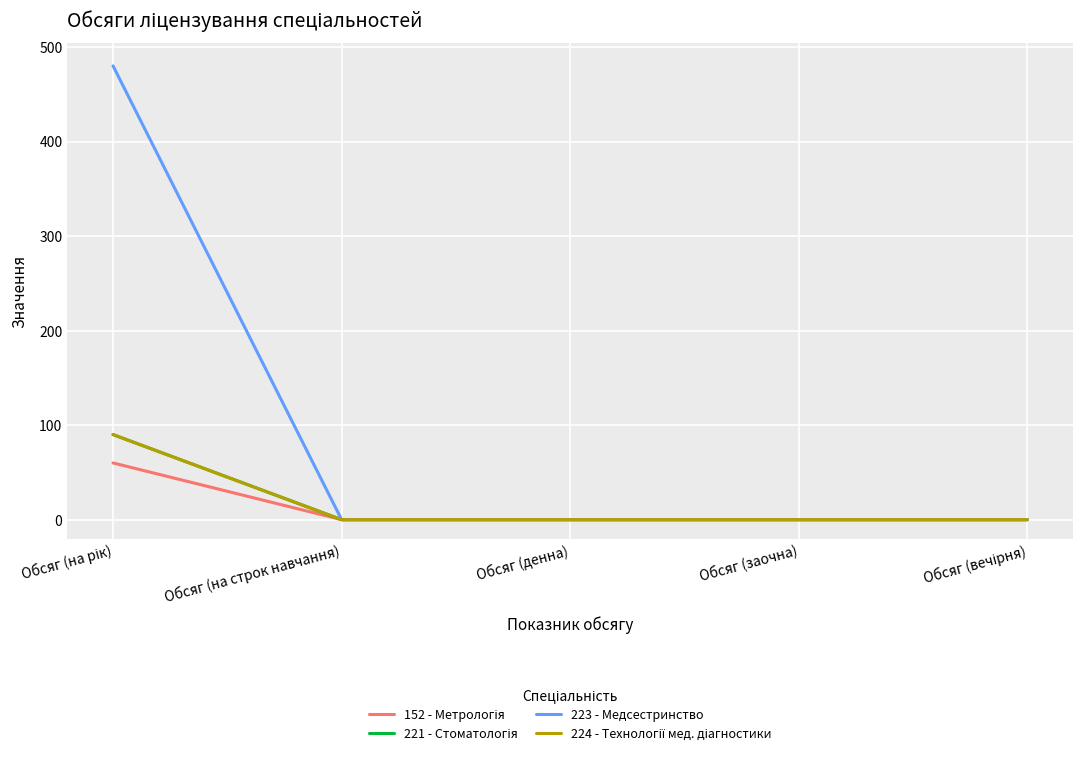

Does the chart display data point markers on the line(s)?

No